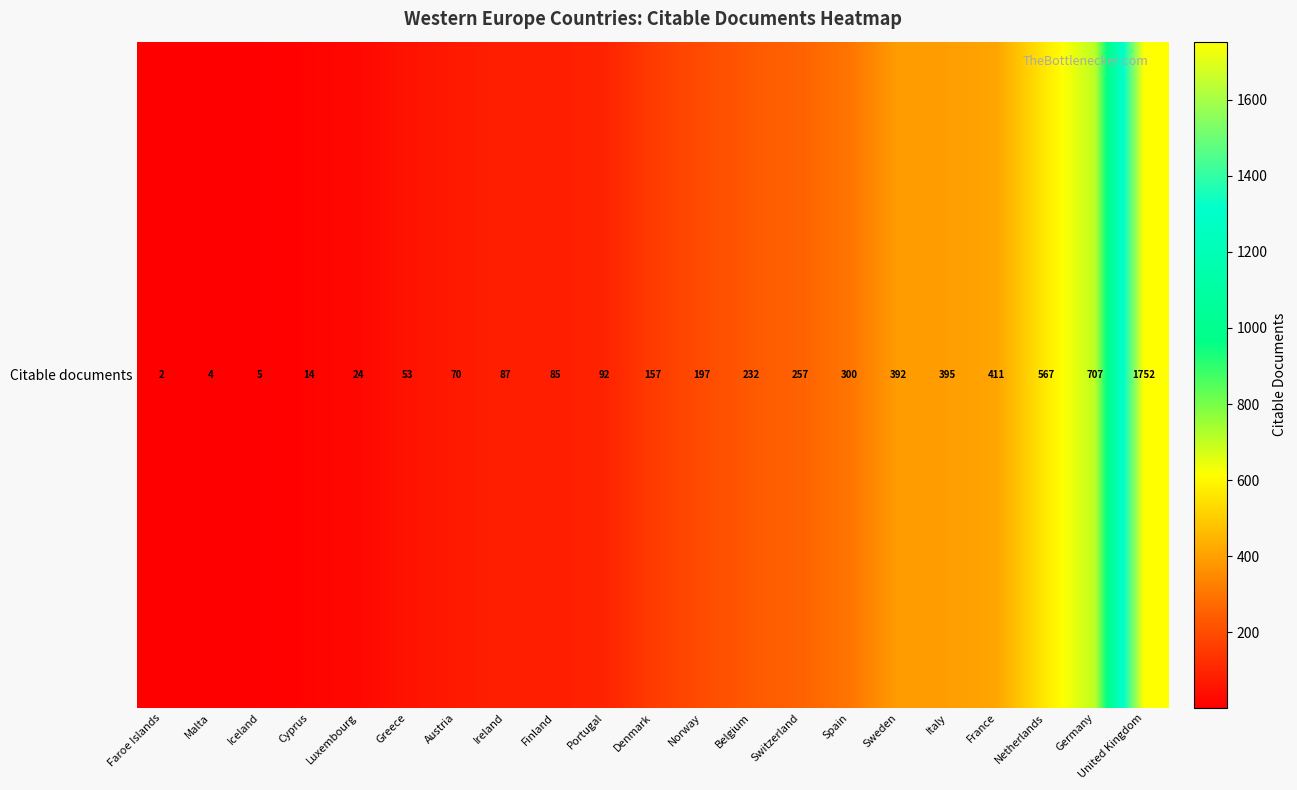

At which category does the chart reach its peak across all series?

United Kingdom